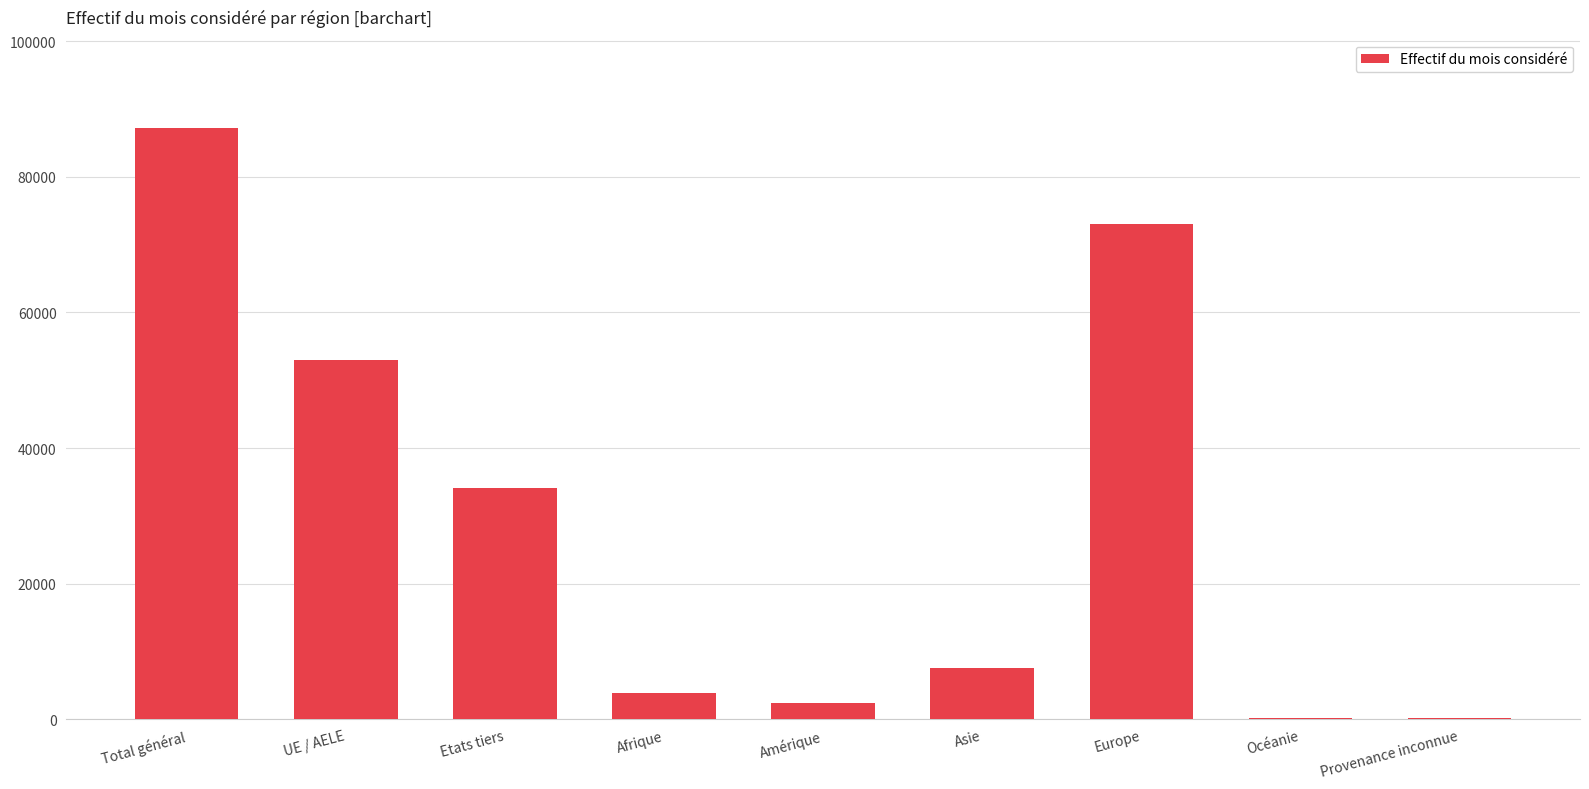

What is the ratio of the value at Europe to the value at Océanie?

676.7